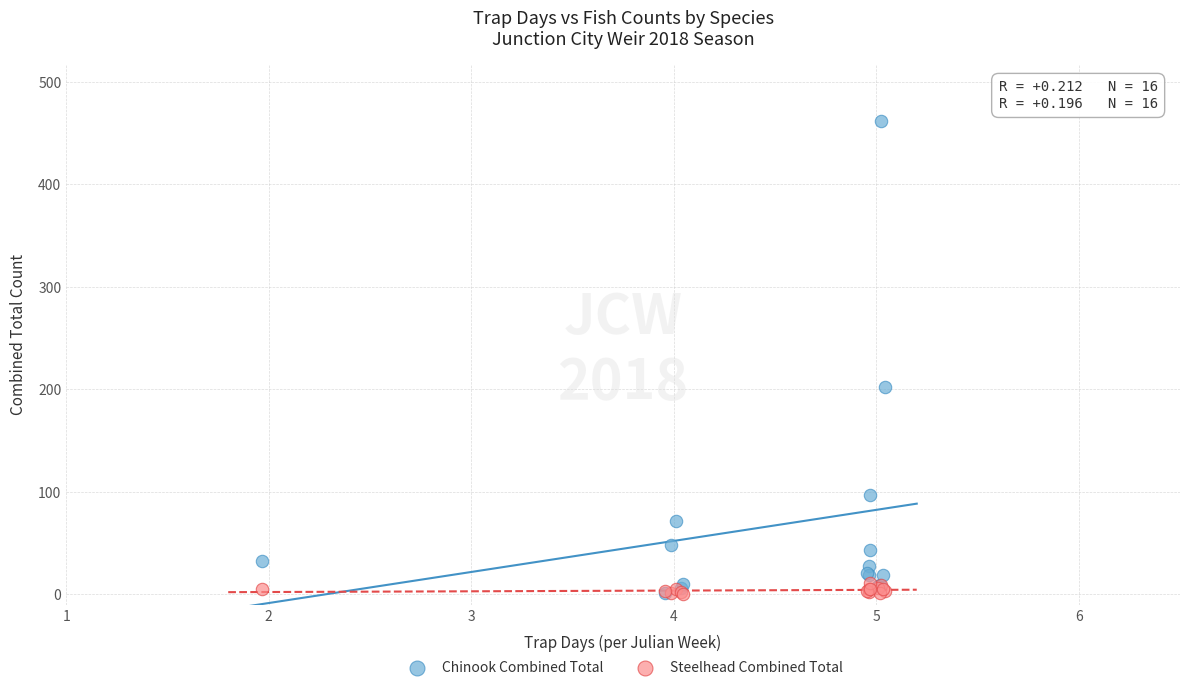

Across all series, what Y value is closest to 231?

202